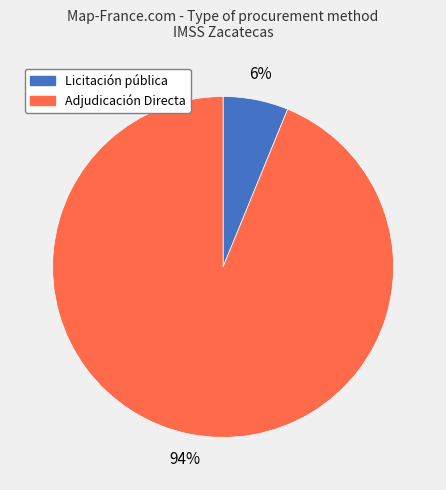

To the nearest percent, what percentage of the pie is Adjudicación Directa?

94%